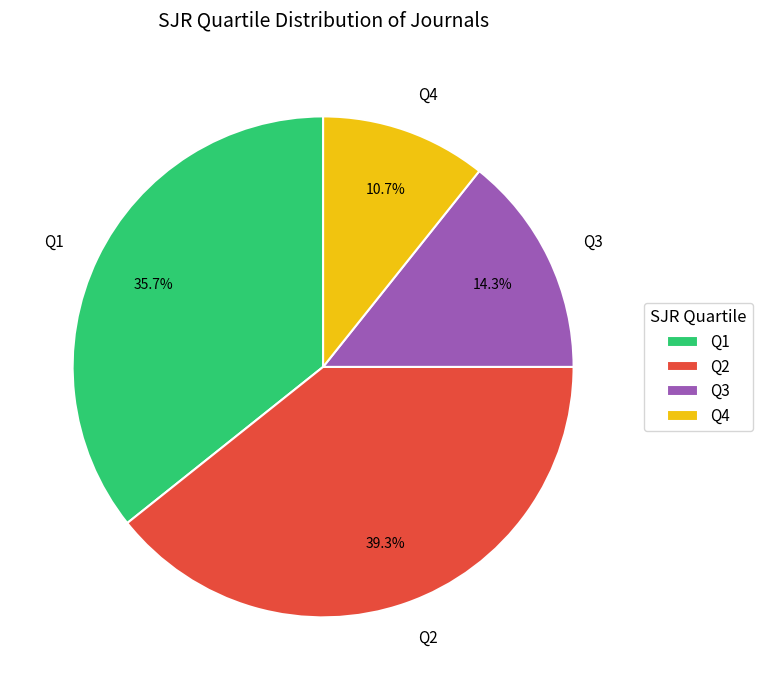

Does any single category account for the majority?

No